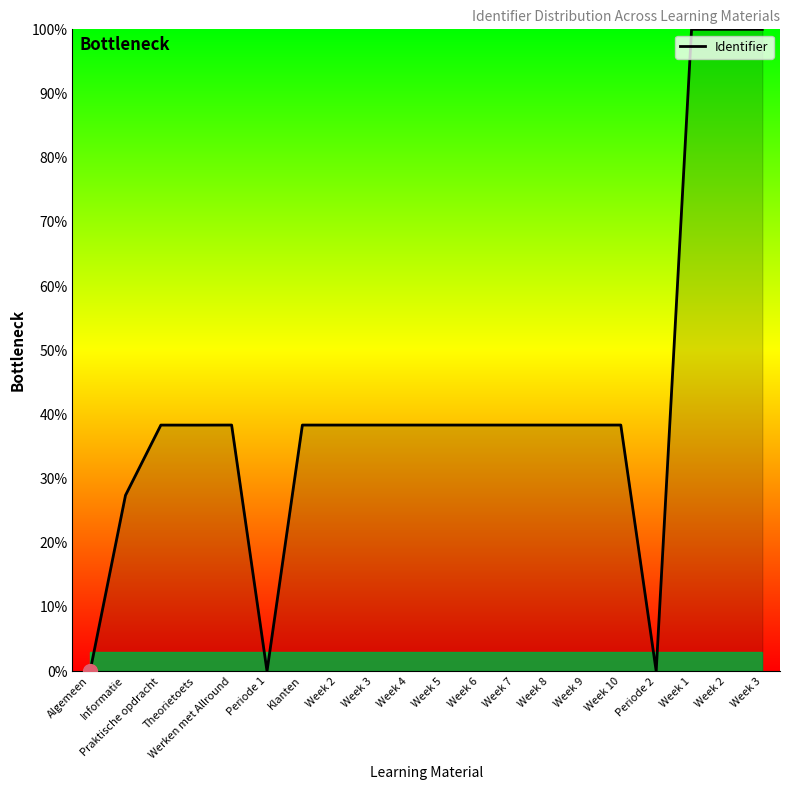

What is the label of the 13th point from the right?

Week 2